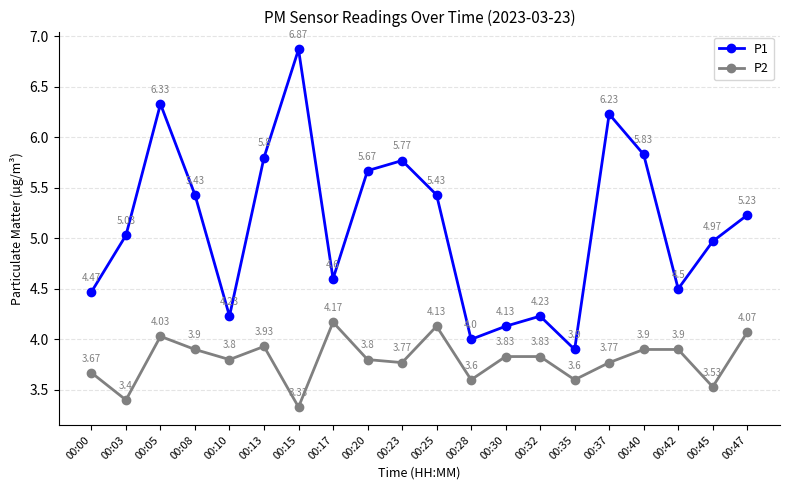

Which series has the widest spread of values?

P1